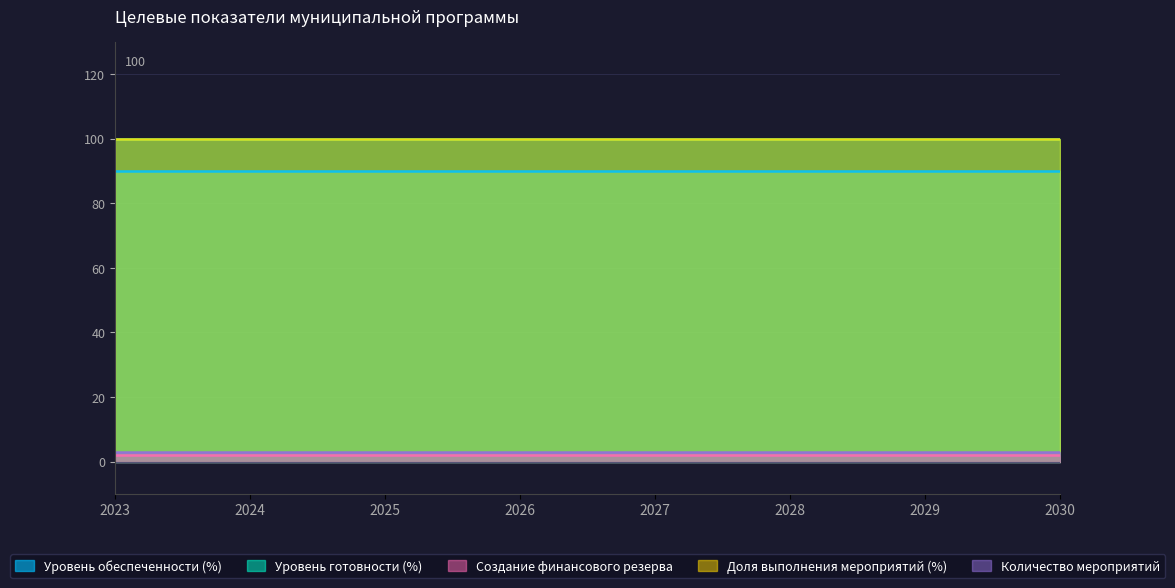

What is the total value across all series at 2027?

295